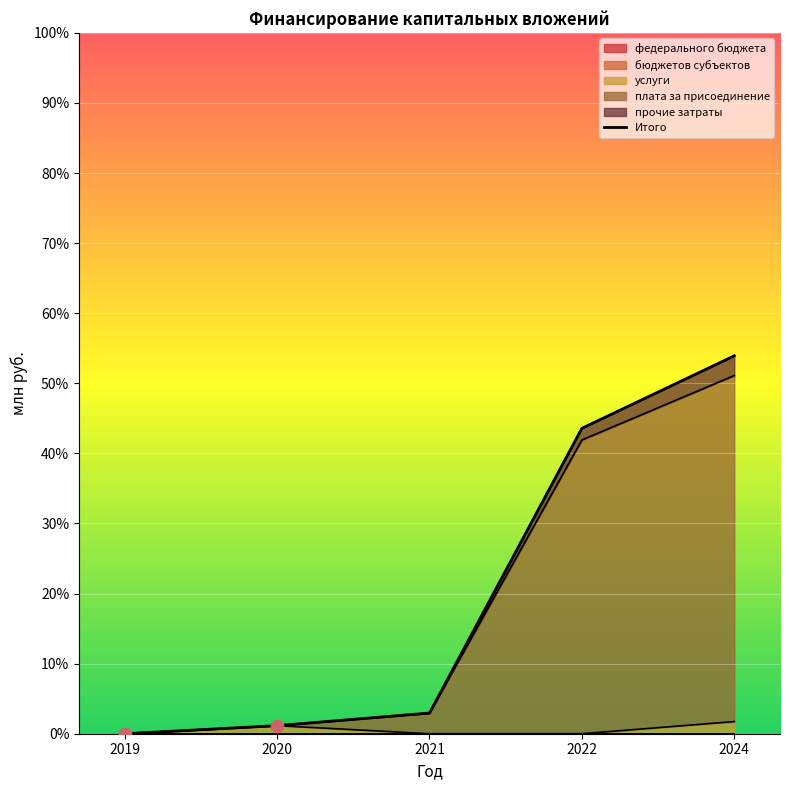

At which category is the sum across all series the highest?

2024